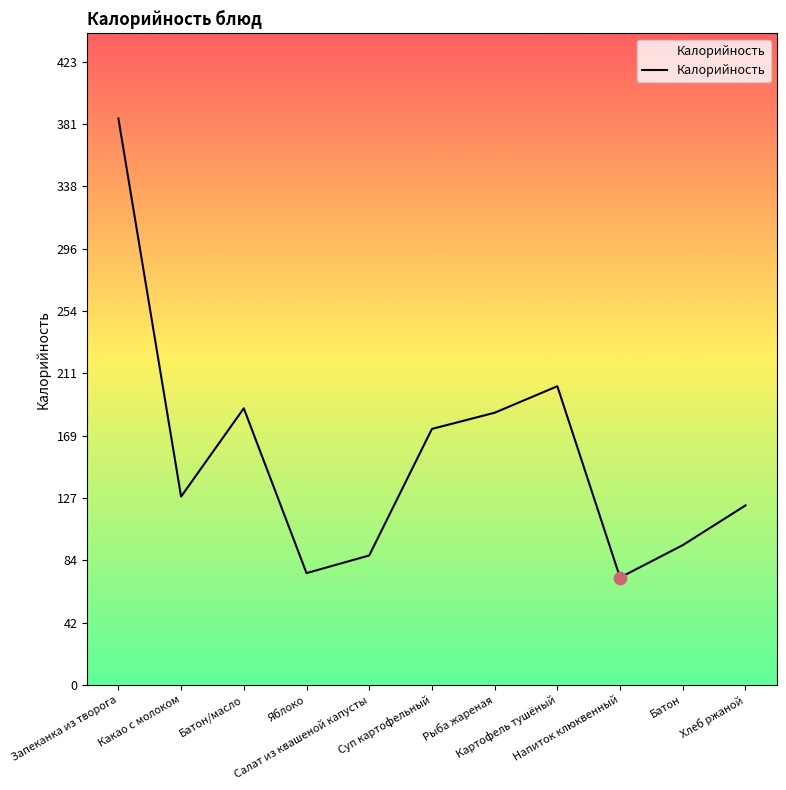

Approximately how many times larger is the value at Батон compared to Запеканка из творога?

0.2